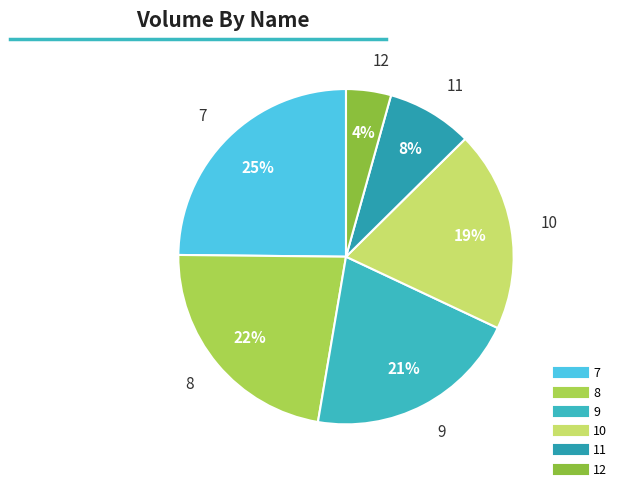

Between 12 and 11, which is larger?

11